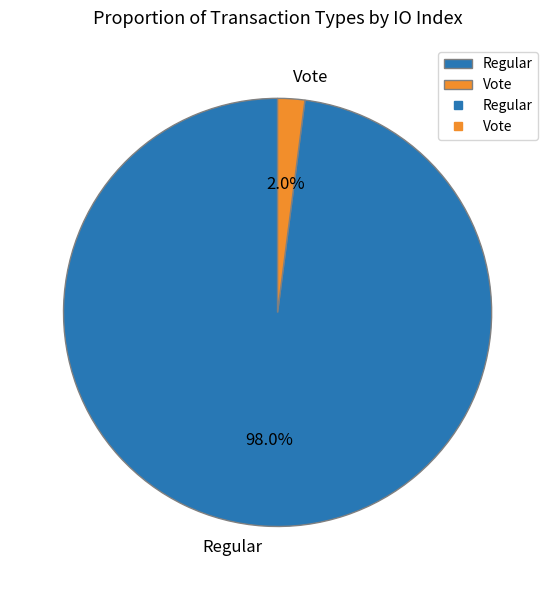

Rank the categories by value from highest to lowest.

Regular, Vote